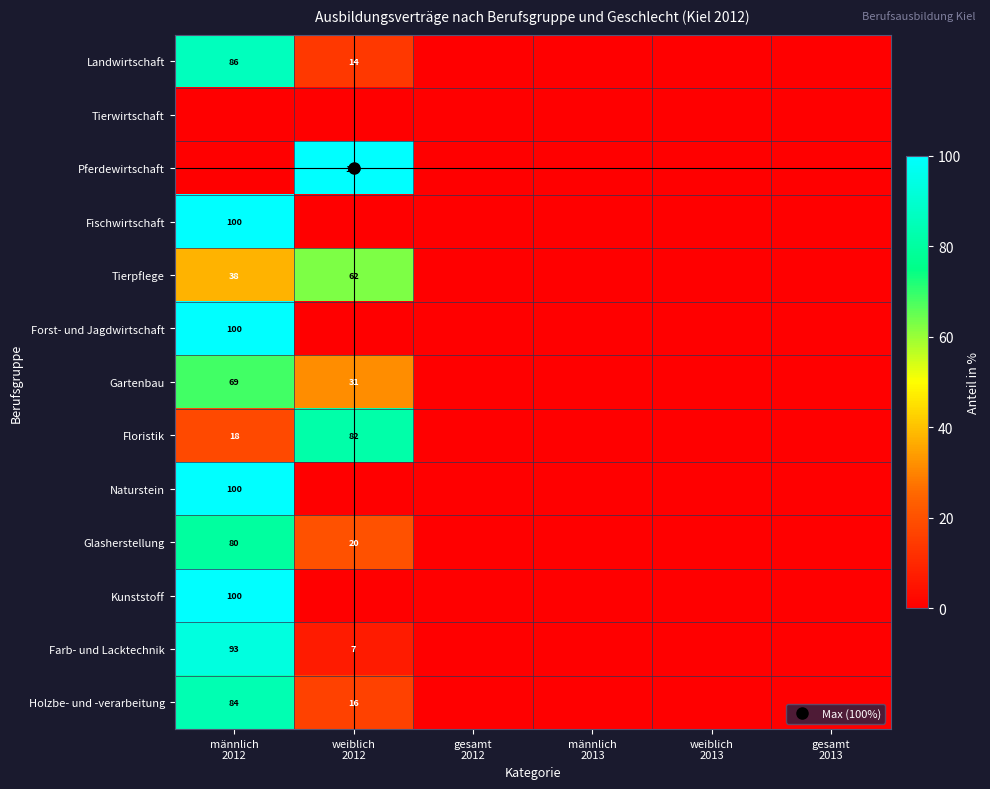

What is the difference between the maximum and minimum values in the Naturstein series?

100.0